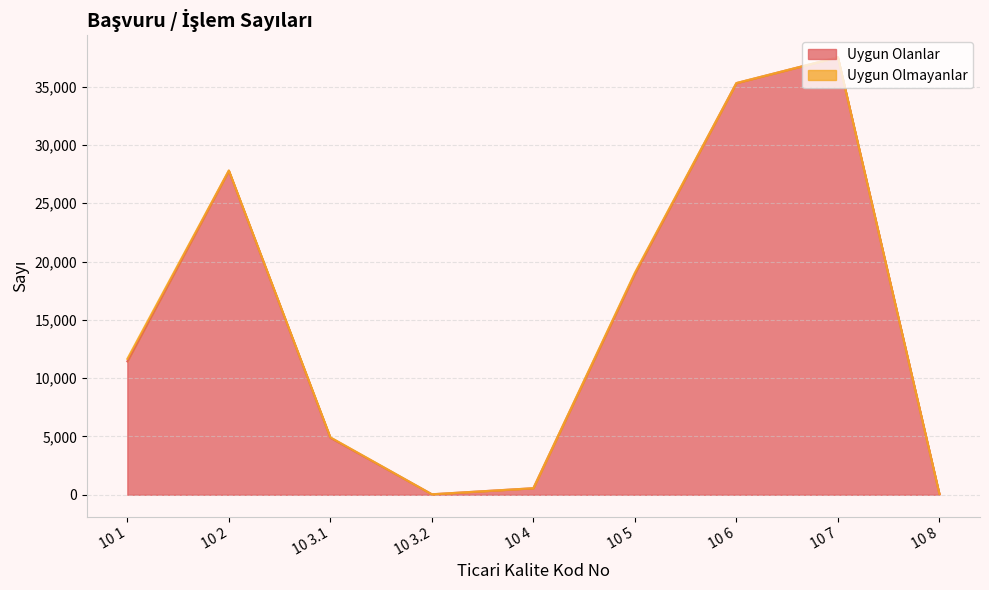

What is the label of the 6th point from the left?

10 5